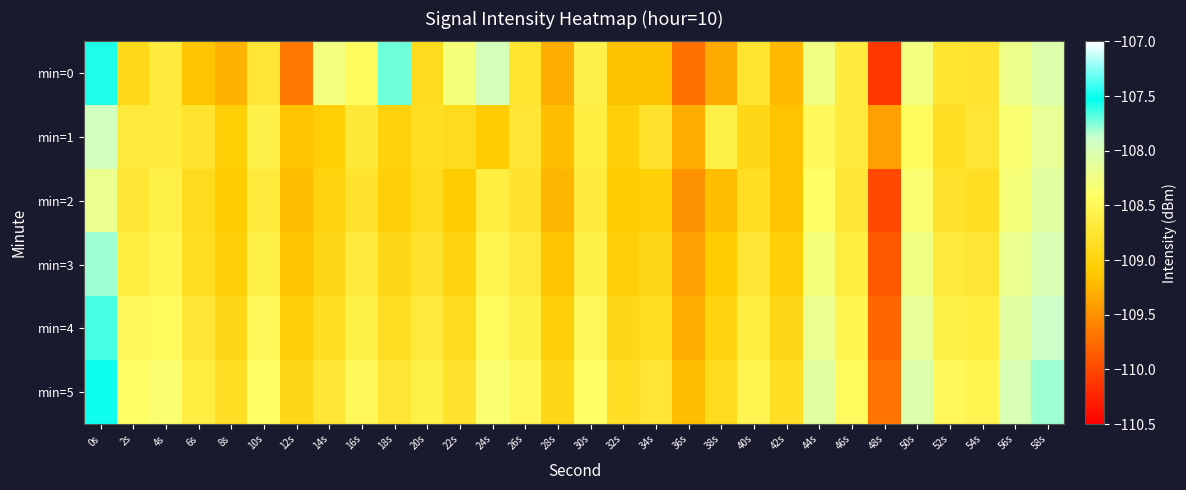

What is the total value across all series at 48s?

-658.9